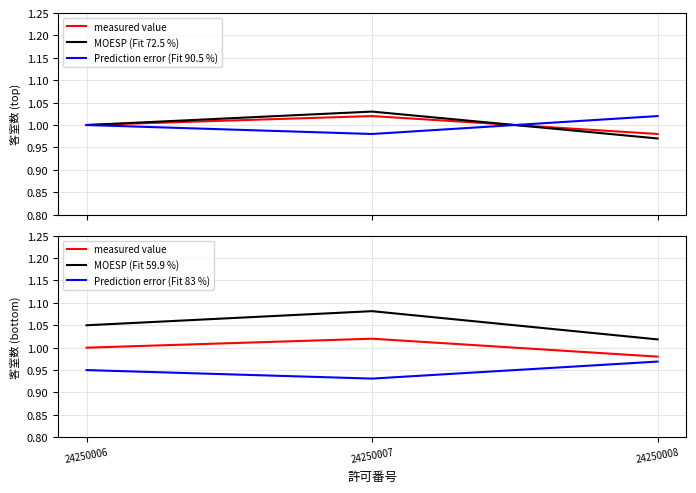

What is the total value across all series at 24250007?

5.0